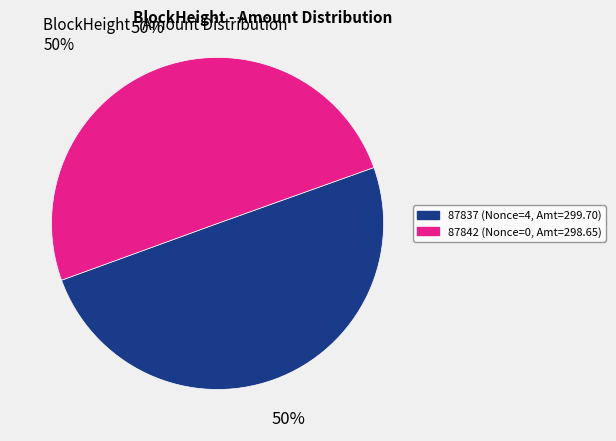

How many segments does this pie chart have?

2